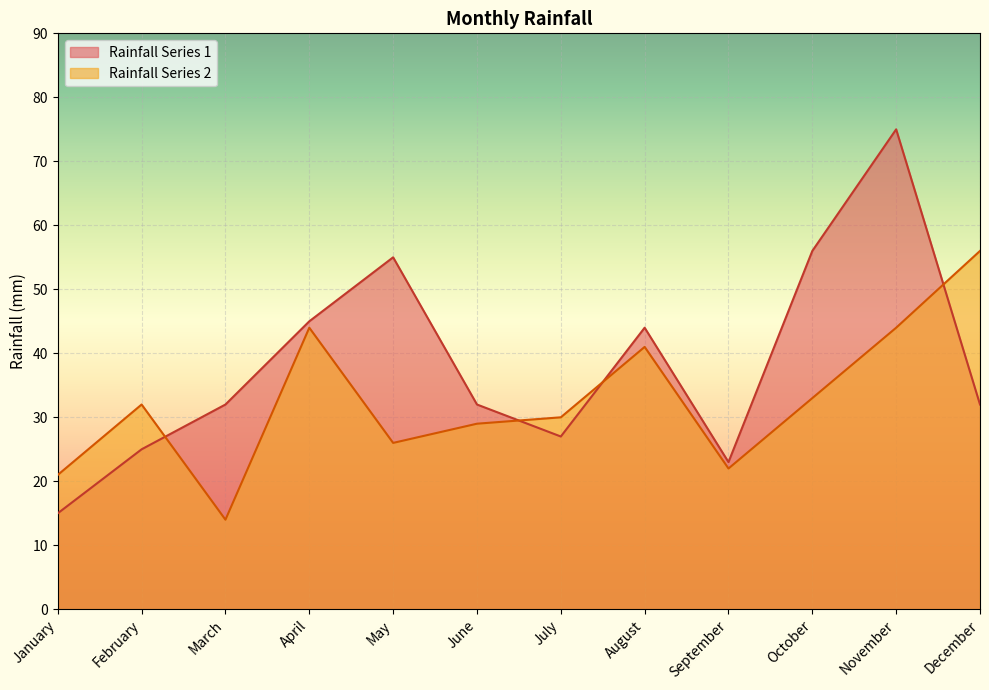

At which category does Rainfall Series 1 reach its first local peak?

May